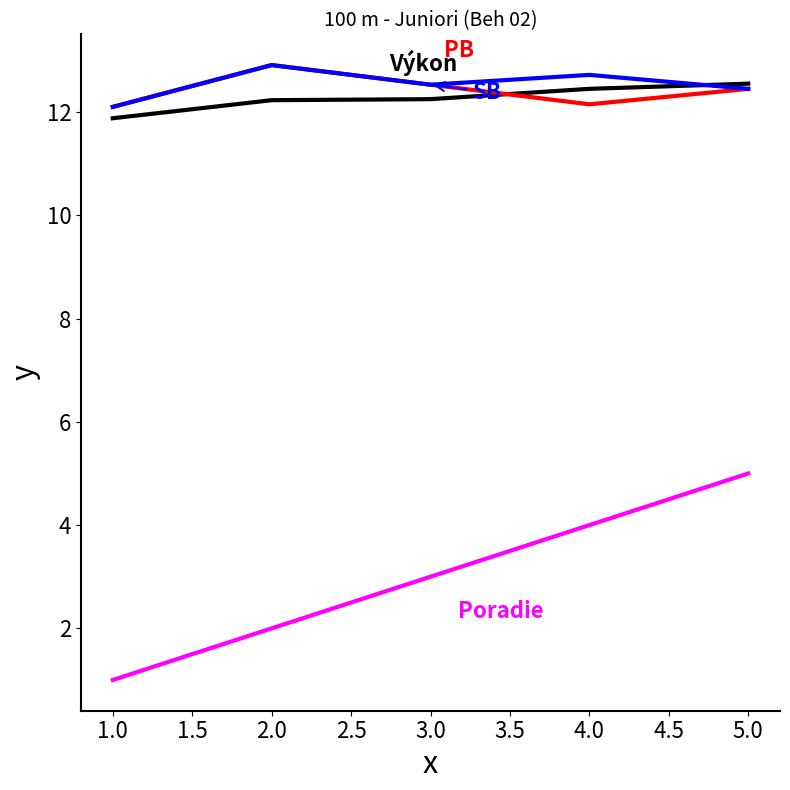

Which category has the lowest value across all series?

1.0